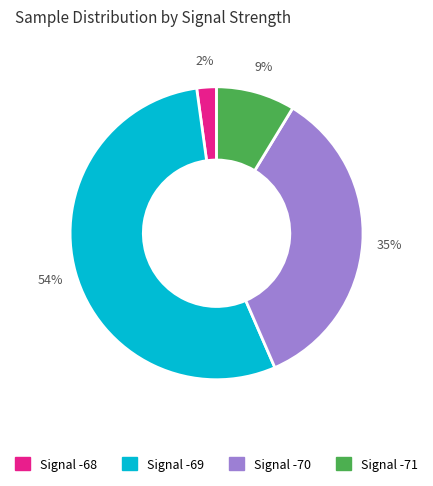

How many slices are in this pie chart?

4